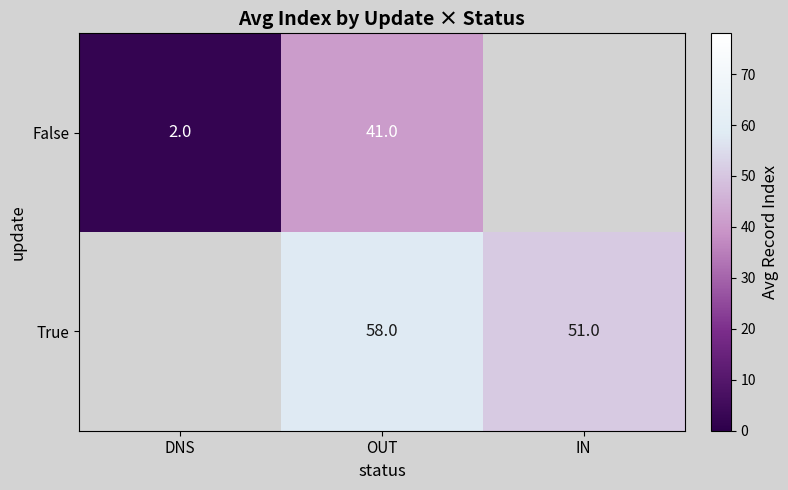

The True series shows 58 at OUT. True or false?

True